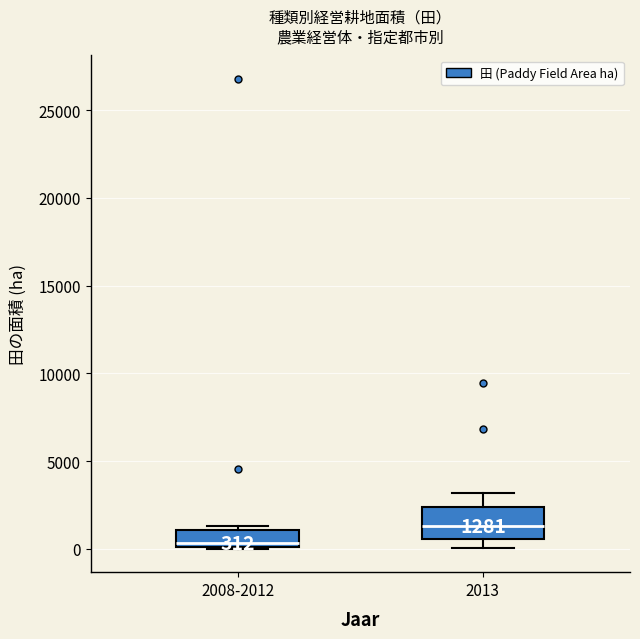

Which box is the tallest, from its lower edge to its upper edge?

2013